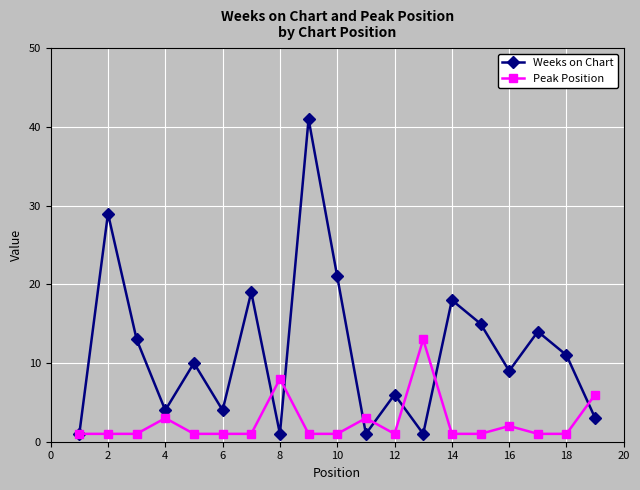

What is the value of the Weeks on Chart point at the 12th from the left?

6